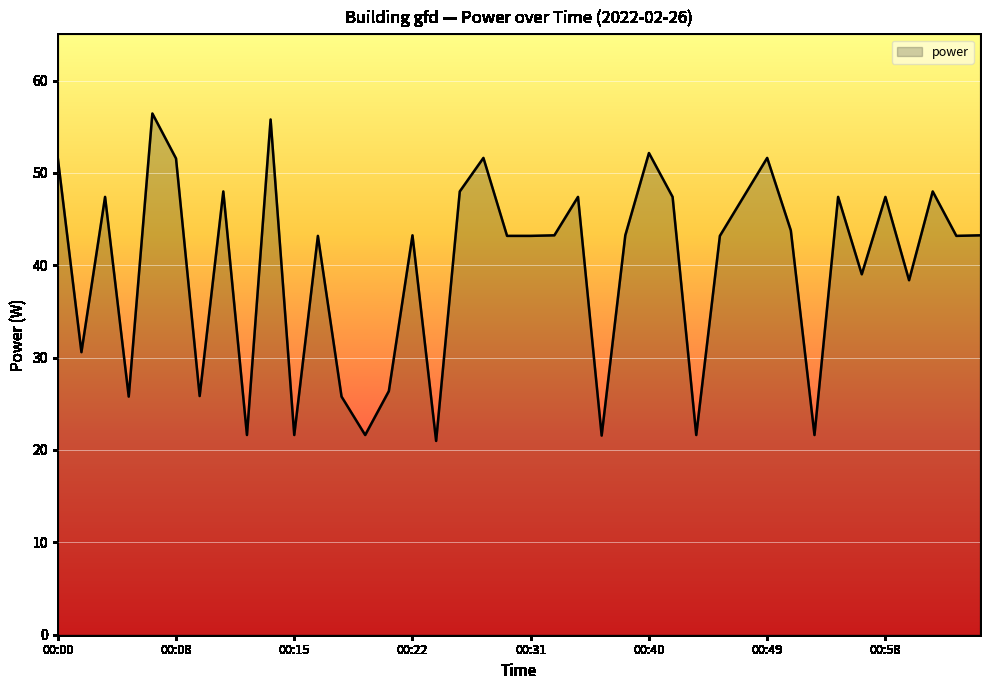

What is the greatest value displayed?

56.4